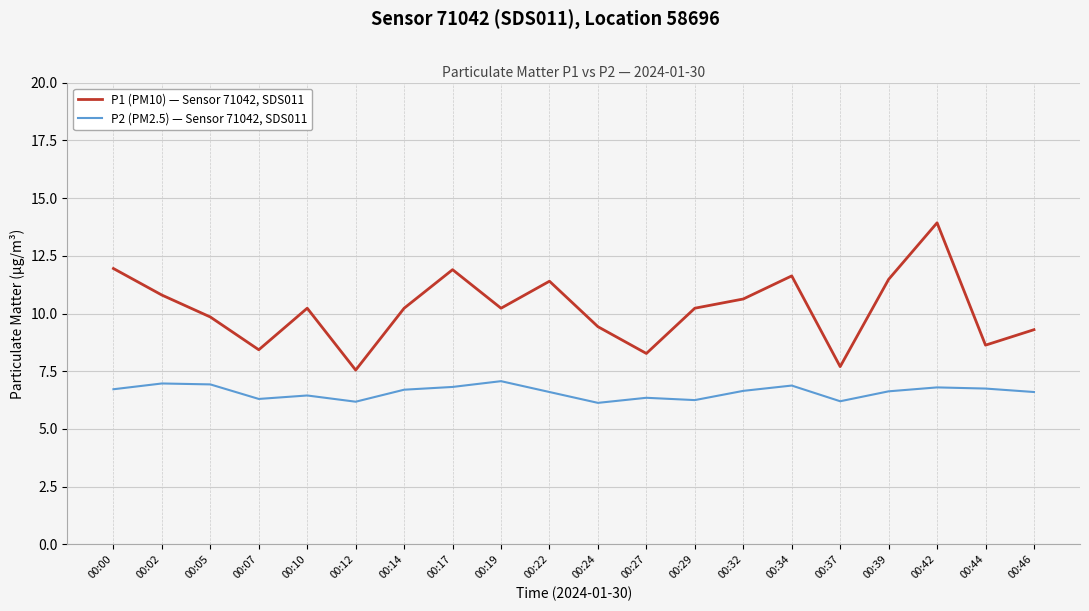

Which series has the largest total across all categories?

P1 (PM10) — Sensor 71042, SDS011